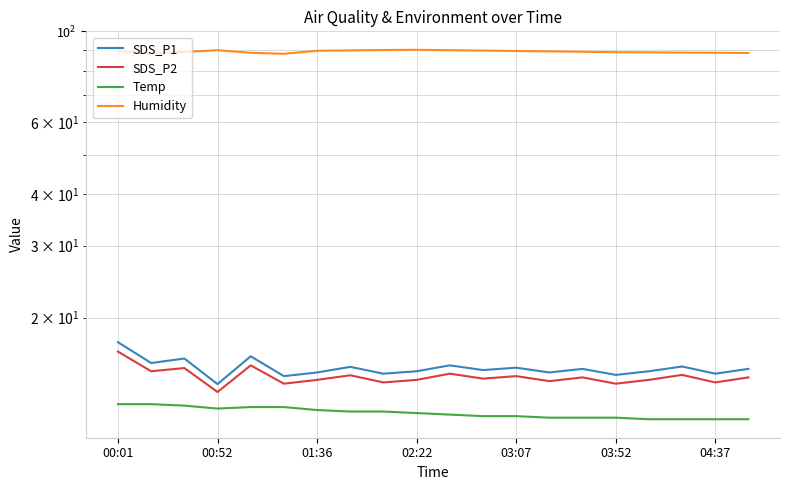

What is the lowest value of the Temp series?

11.3